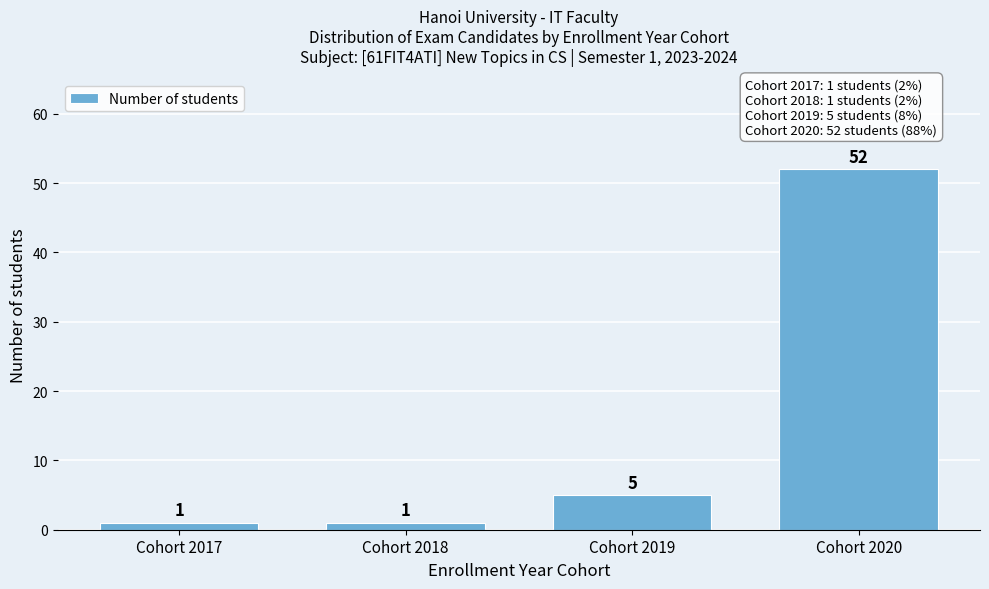

Reading left to right, list all the values displayed in this chart.

Cohort 2017=1	Cohort 2018=1	Cohort 2019=5	Cohort 2020=52